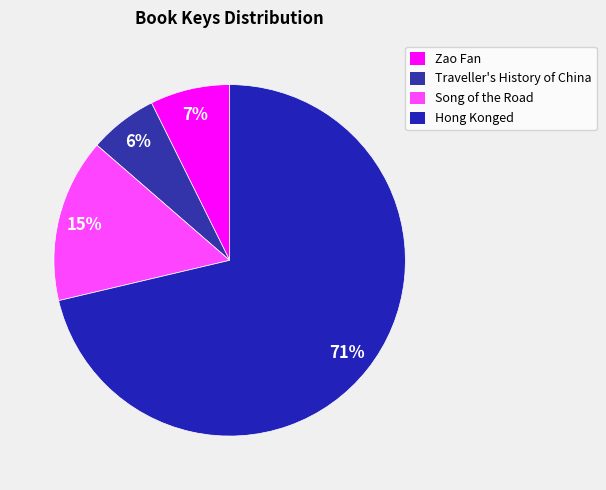

Does Hong Konged represent more than half of the total?

Yes